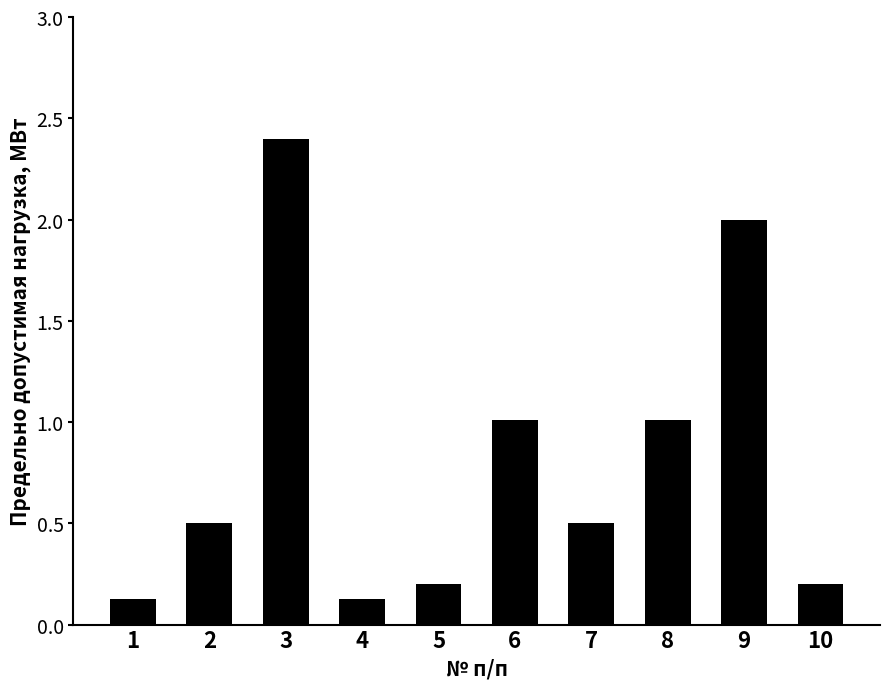

Between 4 and 5, which is larger?

5